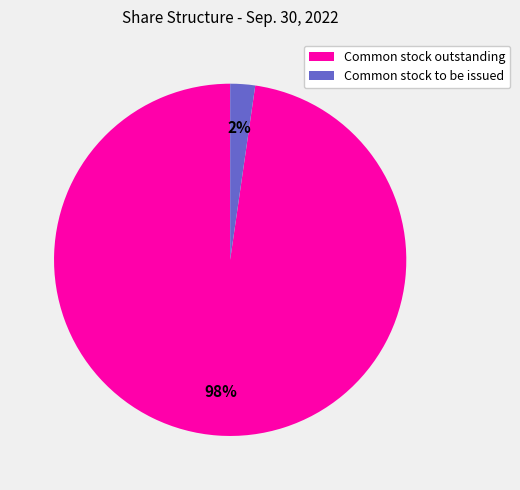

Rank the categories by value from lowest to highest.

Common stock to be issued, Common stock outstanding